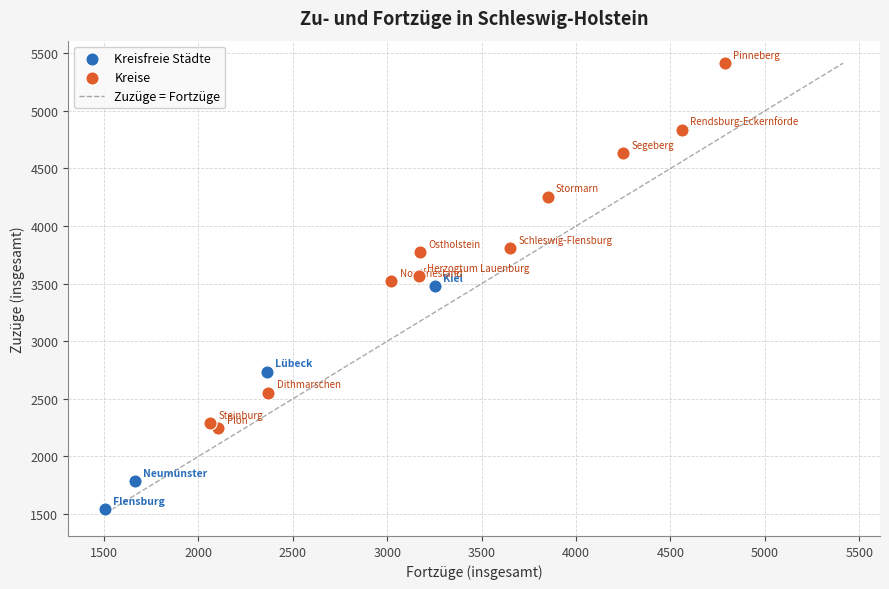

Which series has the largest Y range (max minus min)?

Kreise